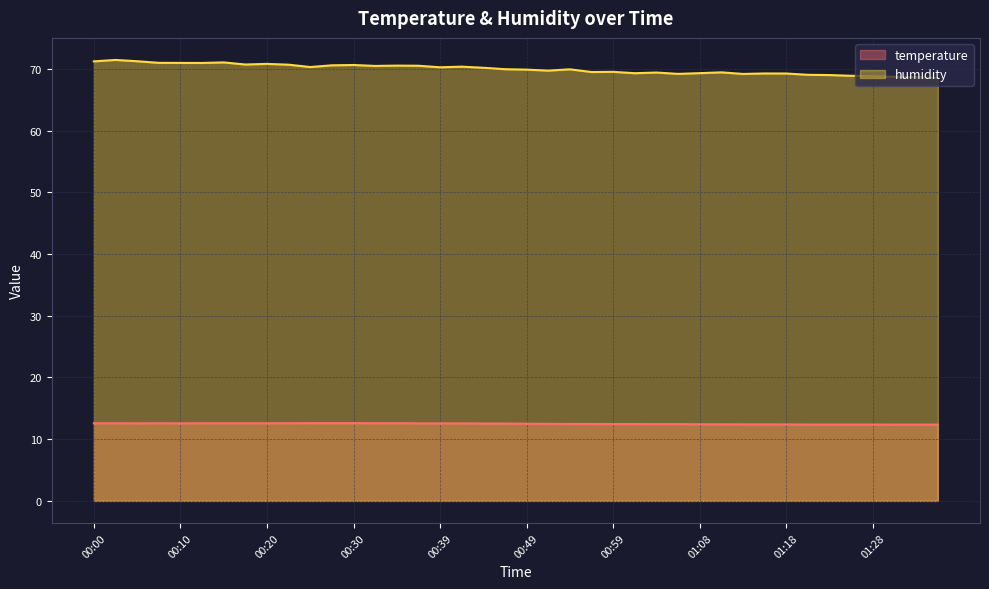

What is the label of the 13th point from the left?

00:30